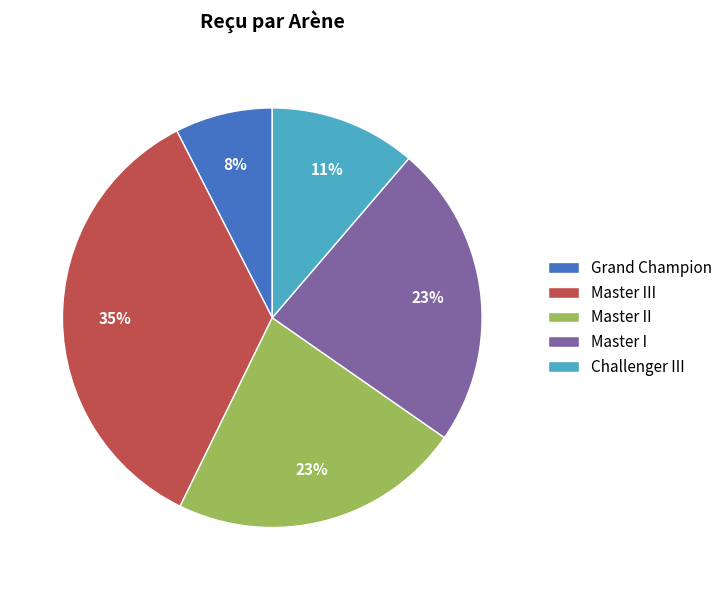

To the nearest percent, what is the average slice percentage?

20%